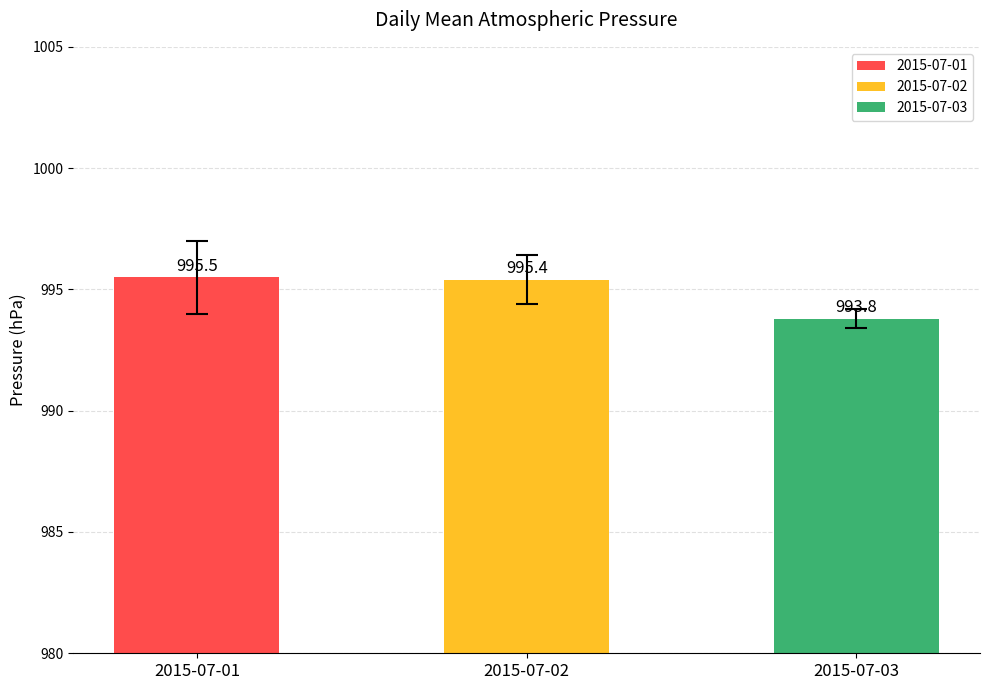

What is the difference between the maximum and minimum values?

1.7